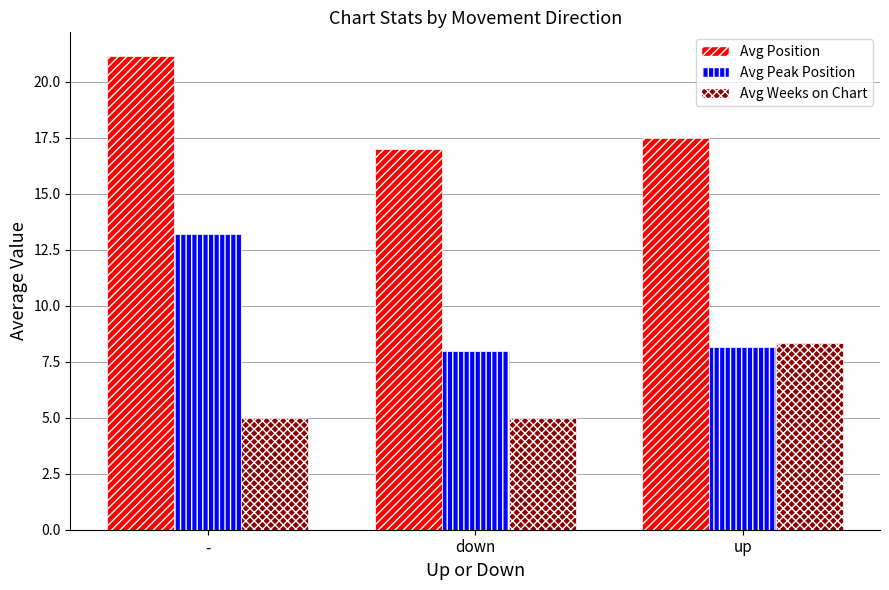

Which label corresponds to the largest value in the chart?

-